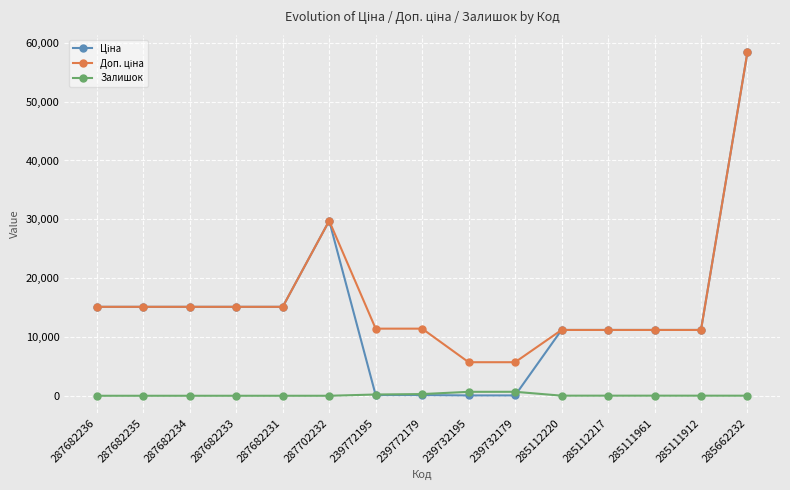

At which category is the sum across all series the highest?

285662232